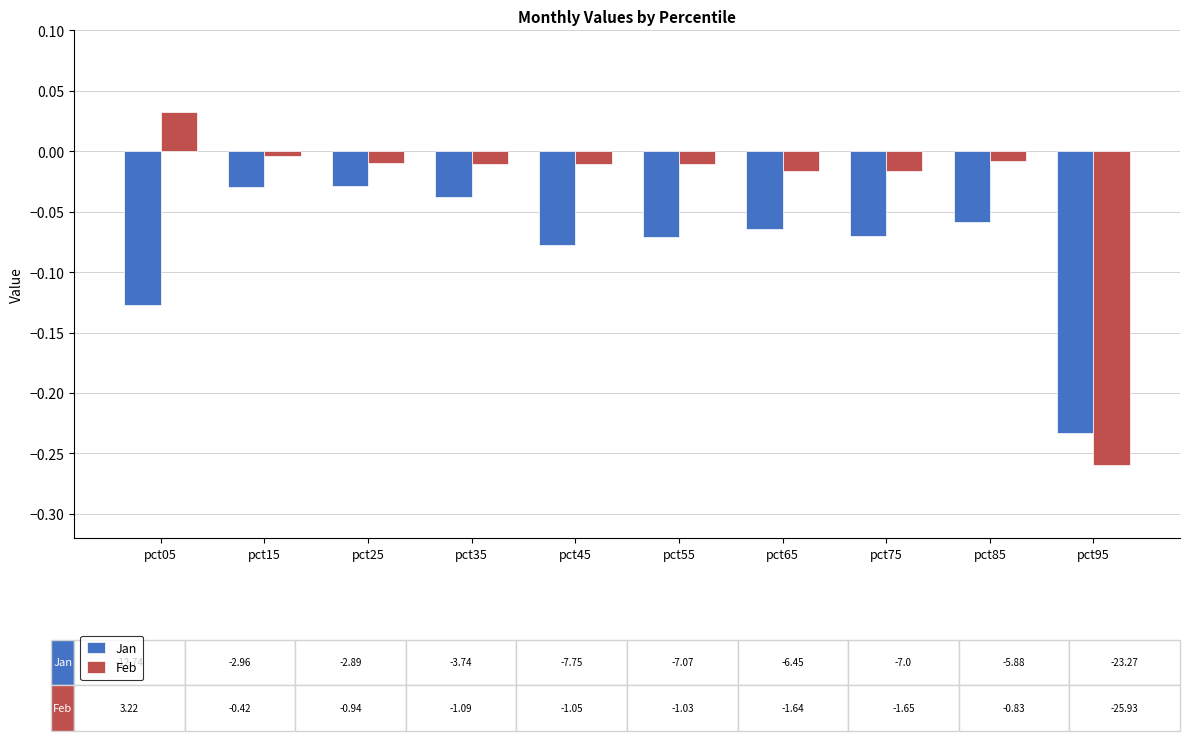

Rank the series by their average value, from lowest to highest.

Jan, Feb